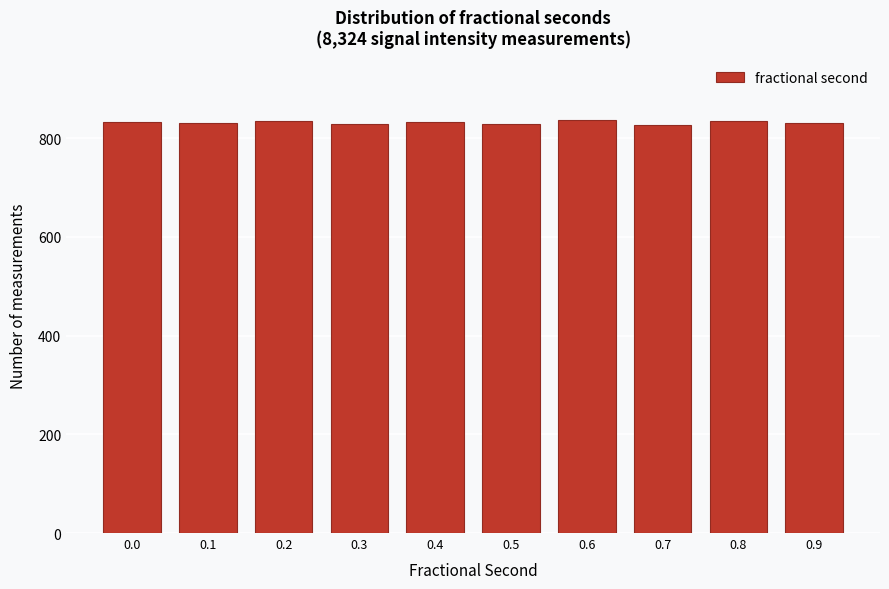

What is the value of the 4th bar from the left?

828